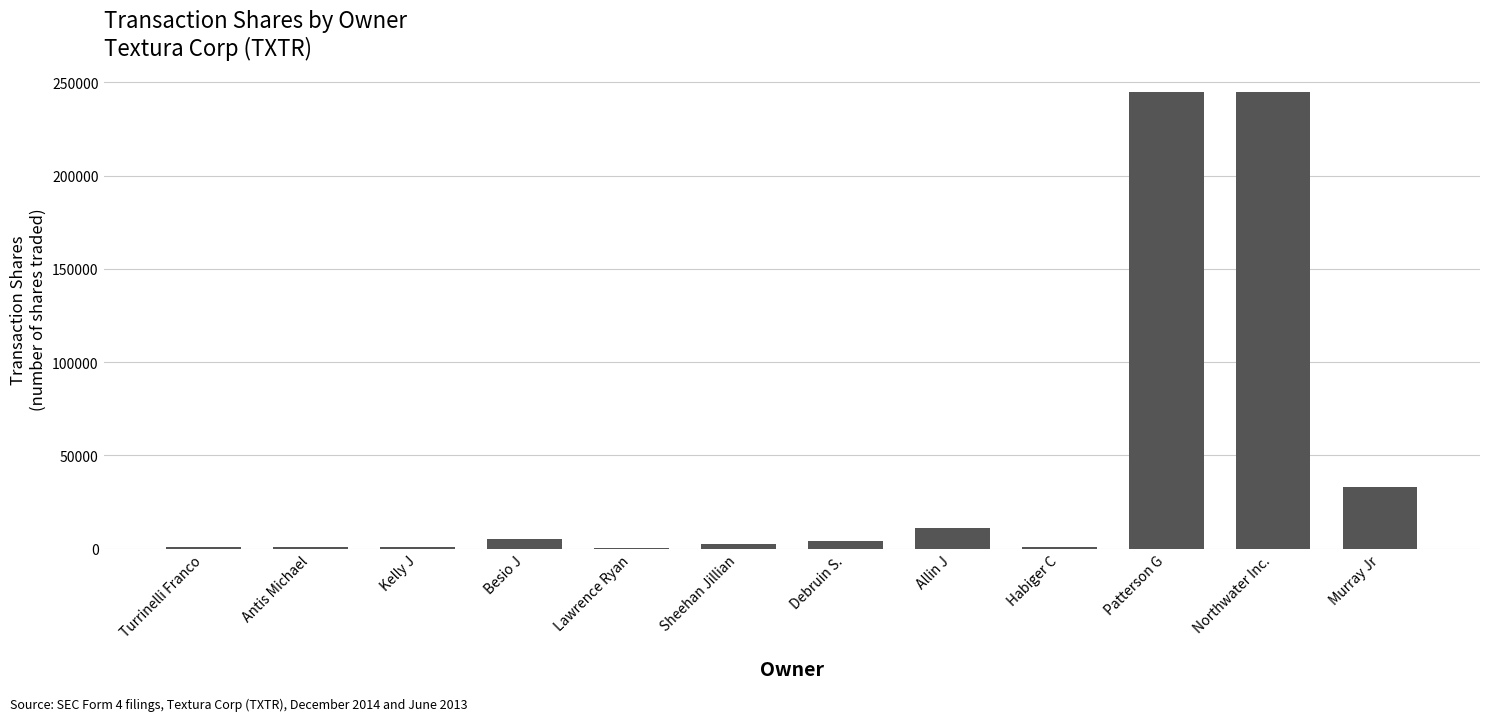

Is it true that the value at Turrinelli Franco is 1000?

True